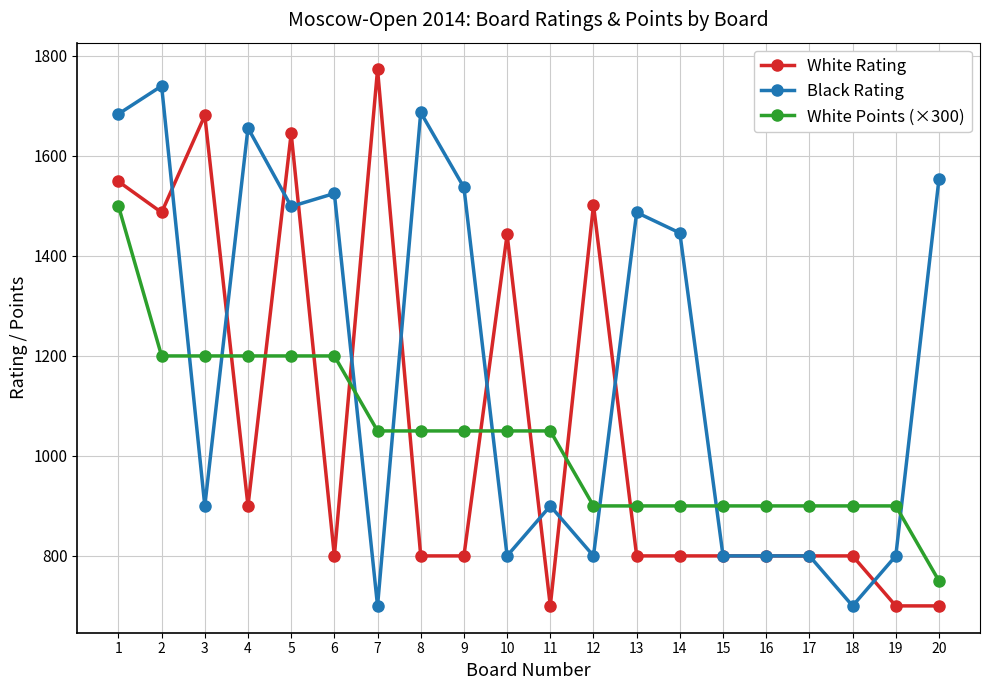

True or false: White Rating has a value of 1681 at 3.

True